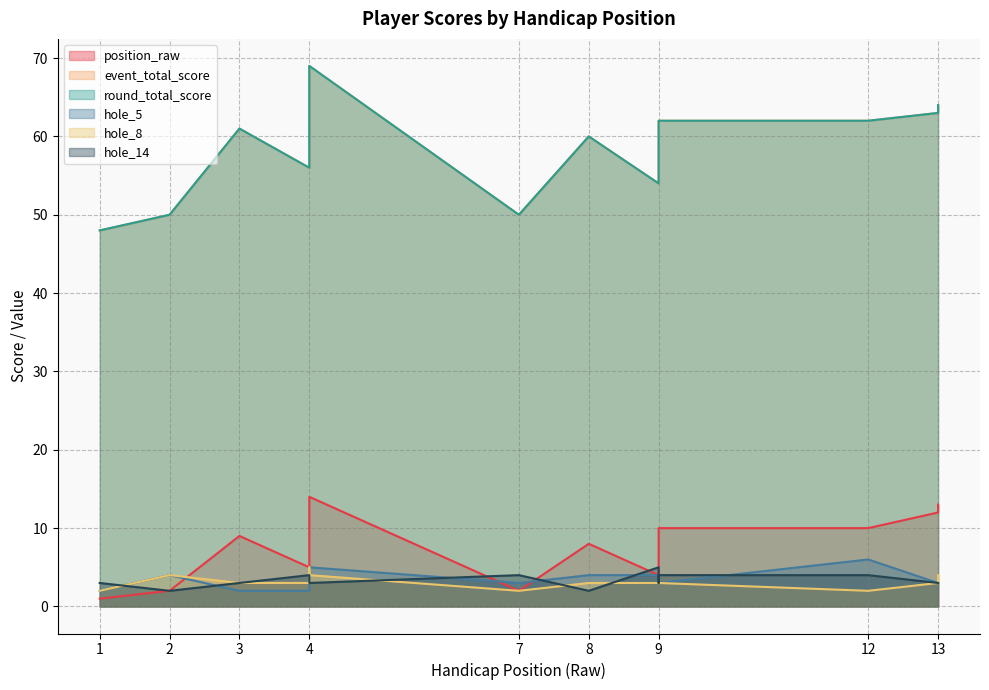

True or false: round_total_score has more than 1 points higher than both neighbors.

True